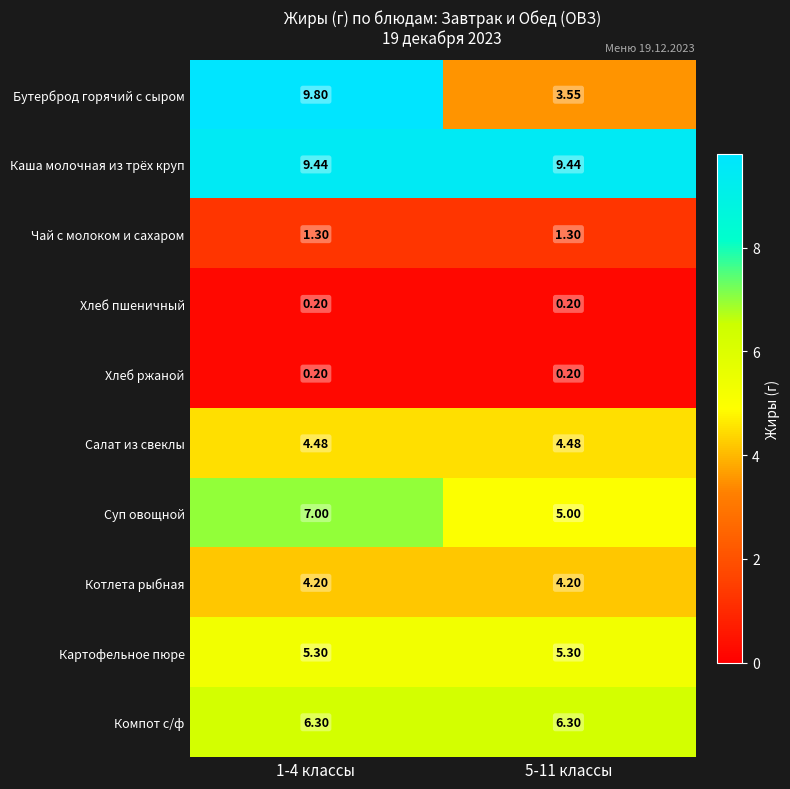

Which series has the widest spread of values?

Бутерброд горячий с сыром